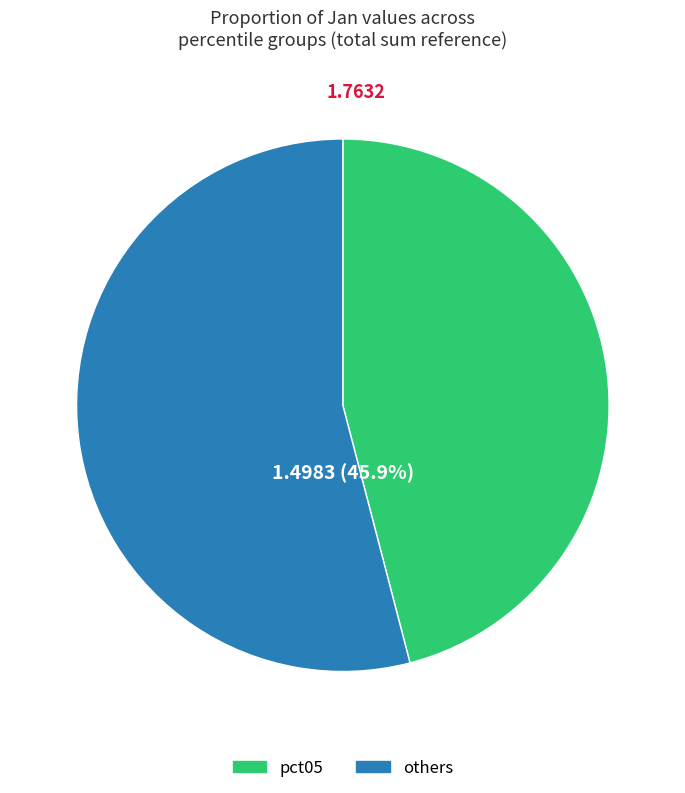

True or false: pct75 accounts for 1% of the total.

False